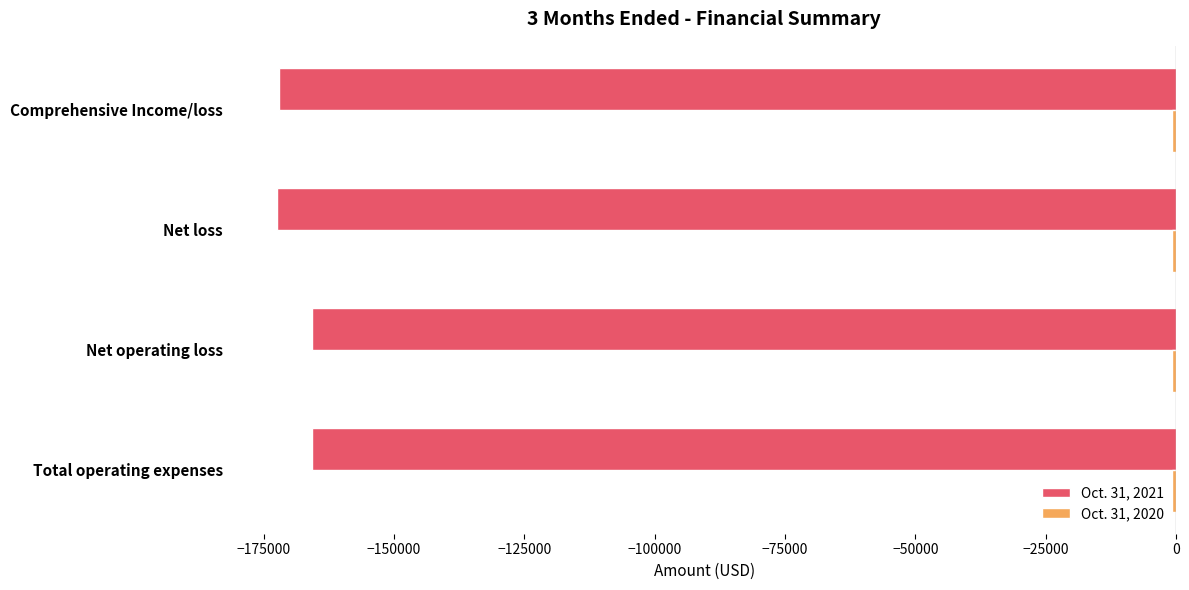

Between Total operating expenses and Net loss, which series saw the biggest shift?

Oct. 31, 2021